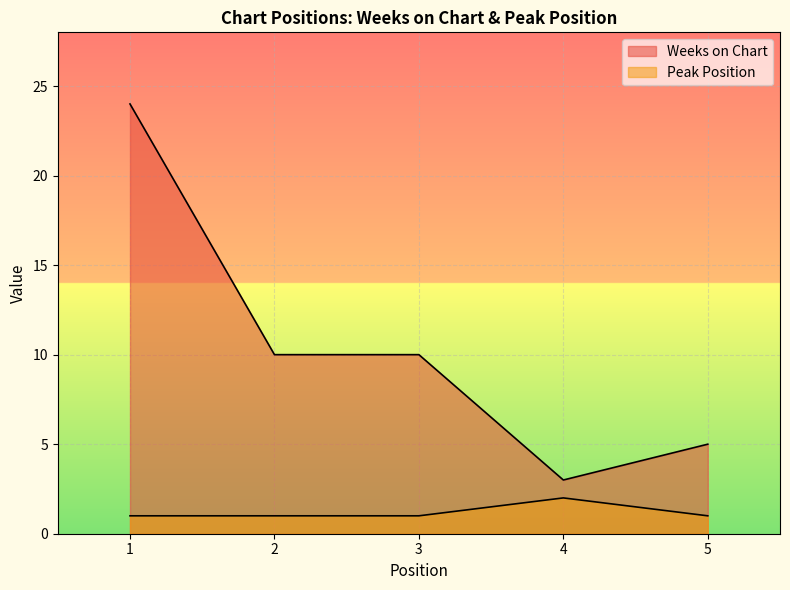

What is the lowest value of the Weeks on Chart series?

3